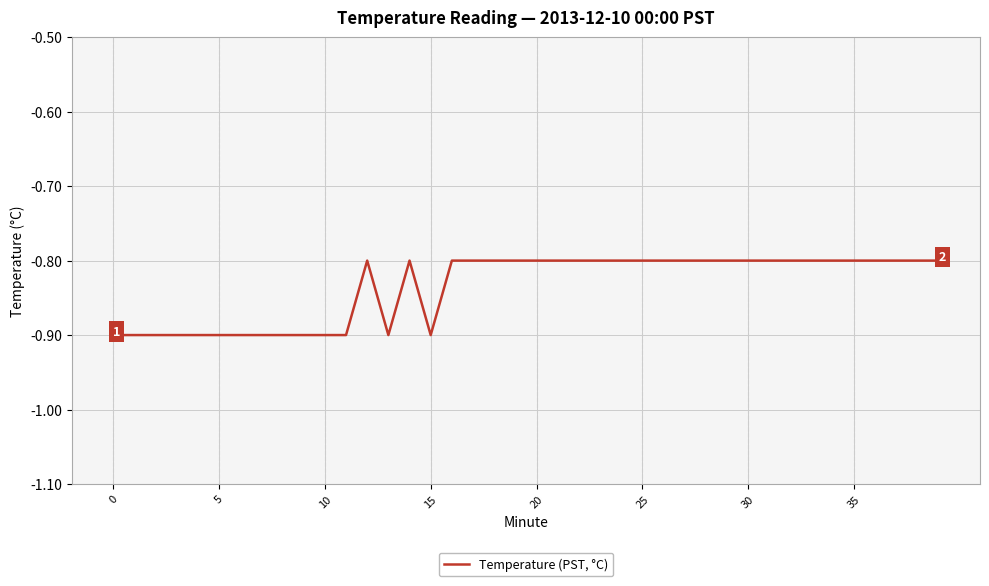

How many lines are shown in the chart?

1